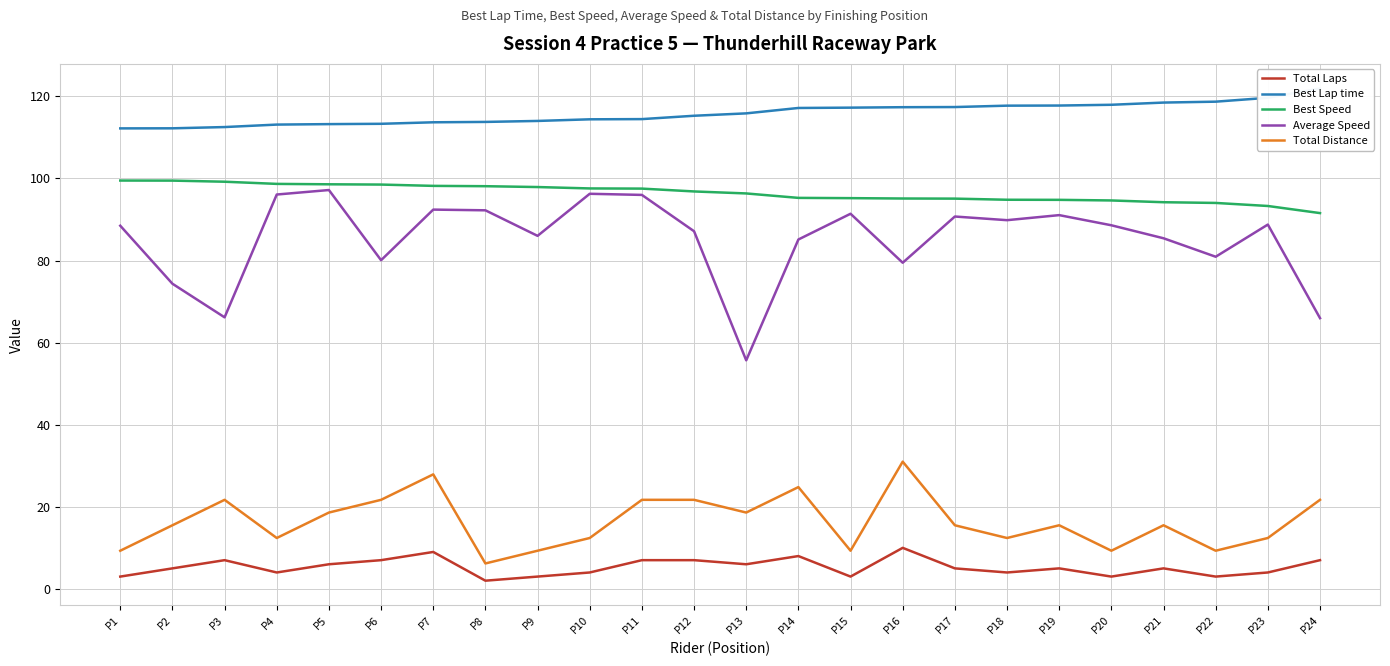

Is it true that Total Laps equals 4.3 at P15?

False